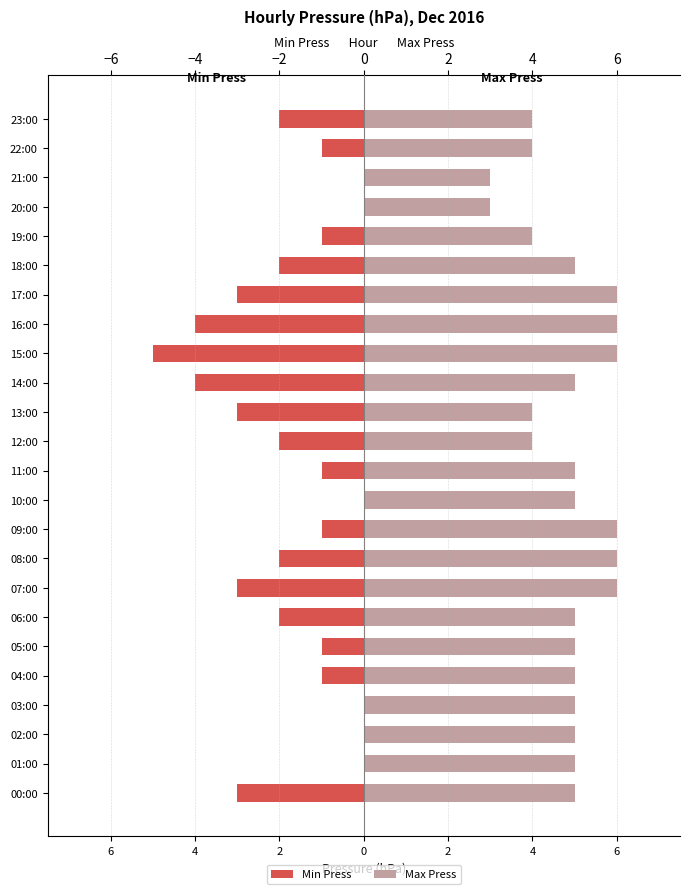

How many bars are there in each group?

2